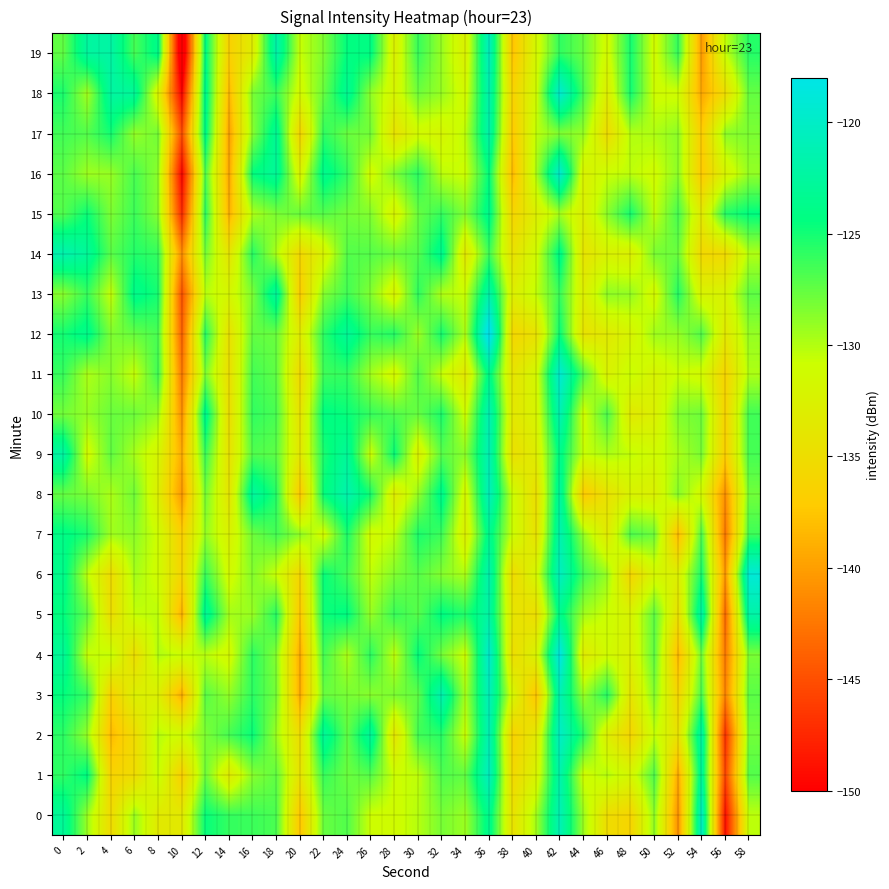

Which category has the highest value across all series?

36